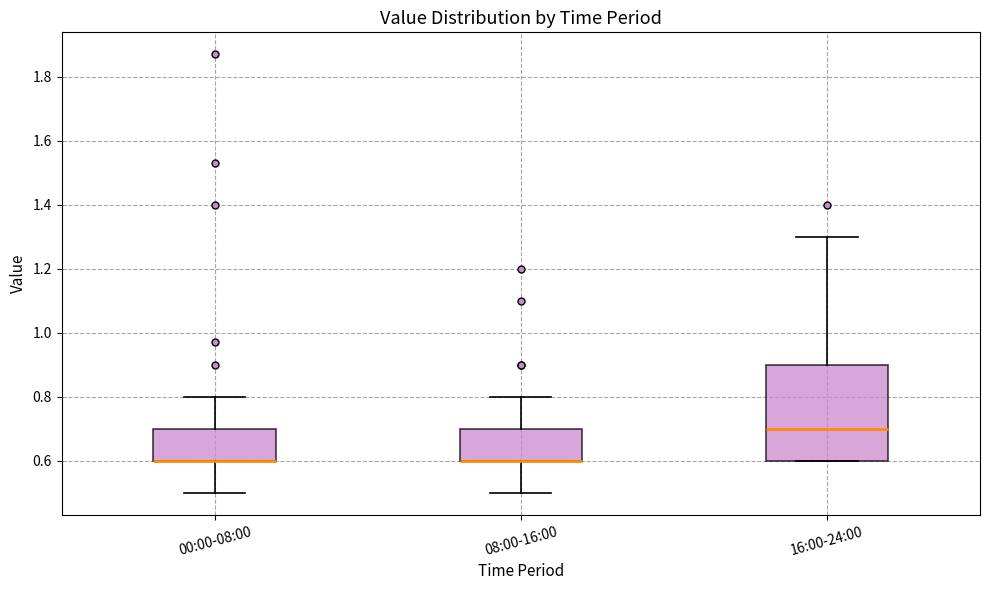

Reading left to right, transcribe this box plot: for each box, give where its median line is, the range the box spans, and where its two whiskers end, as read against the y-axis. The values are not printed on the chart, so give them approximately, as read against the axis.

00:00-08:00: median 0.6 (drawn on the box's lower edge), box 0.6 to 0.7, whiskers 0.5 to 0.8
08:00-16:00: median 0.6 (drawn on the box's lower edge), box 0.6 to 0.7, whiskers 0.5 to 0.8
16:00-24:00: median 0.7, box 0.6 to 0.9, whiskers 0.6 to 1.3